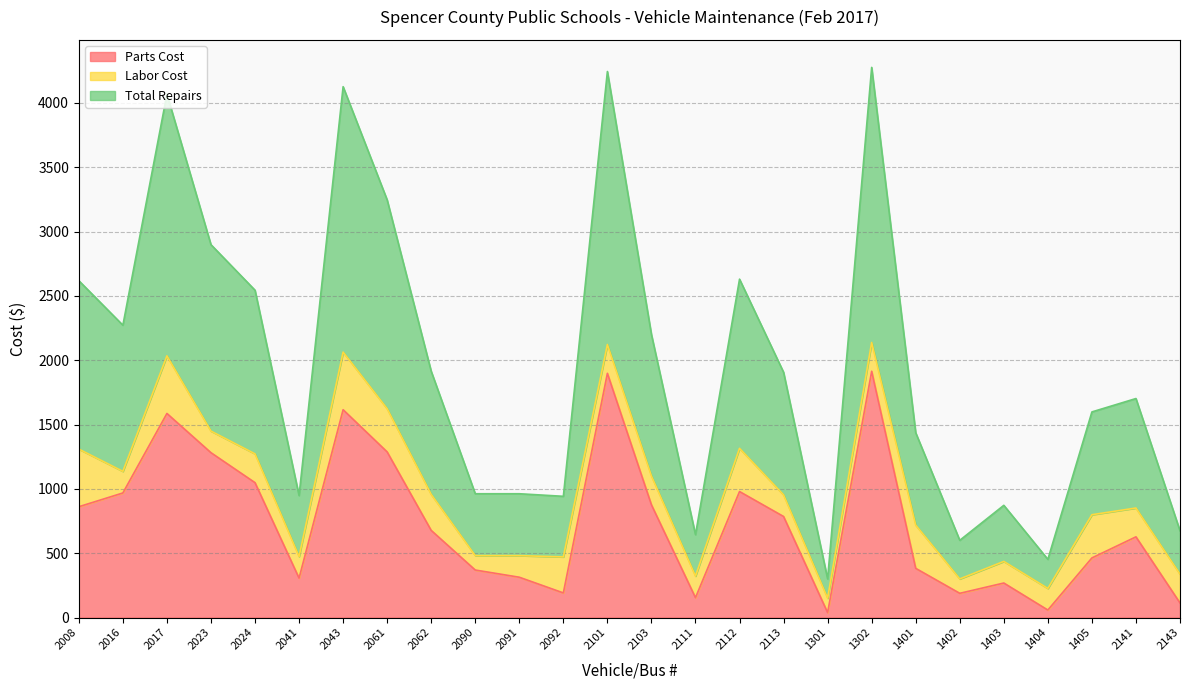

True or false: Parts Cost has more than 0 points higher than both neighbors.

True